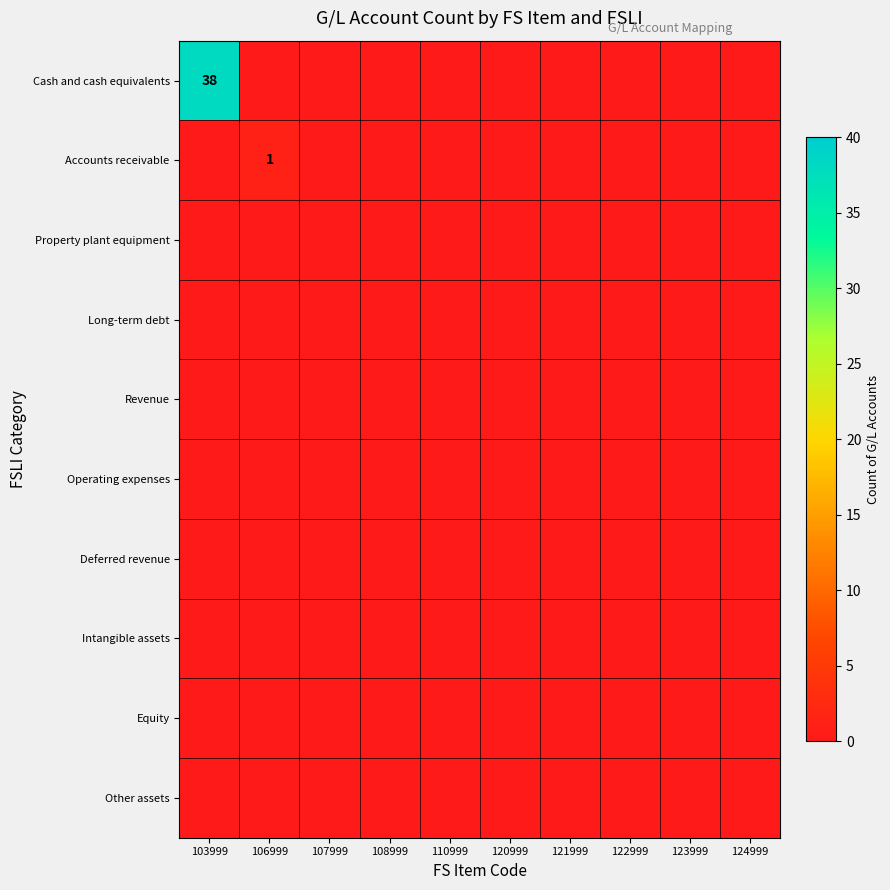

List the labels in order of Equity value, smallest first.

103999, 106999, 107999, 108999, 110999, 120999, 121999, 122999, 123999, 124999